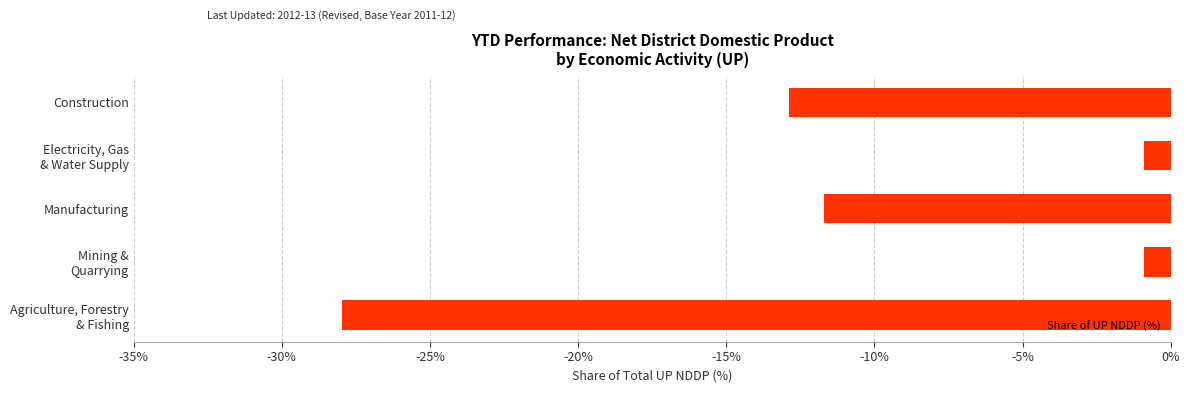

What is the sum of all values?

-54.4